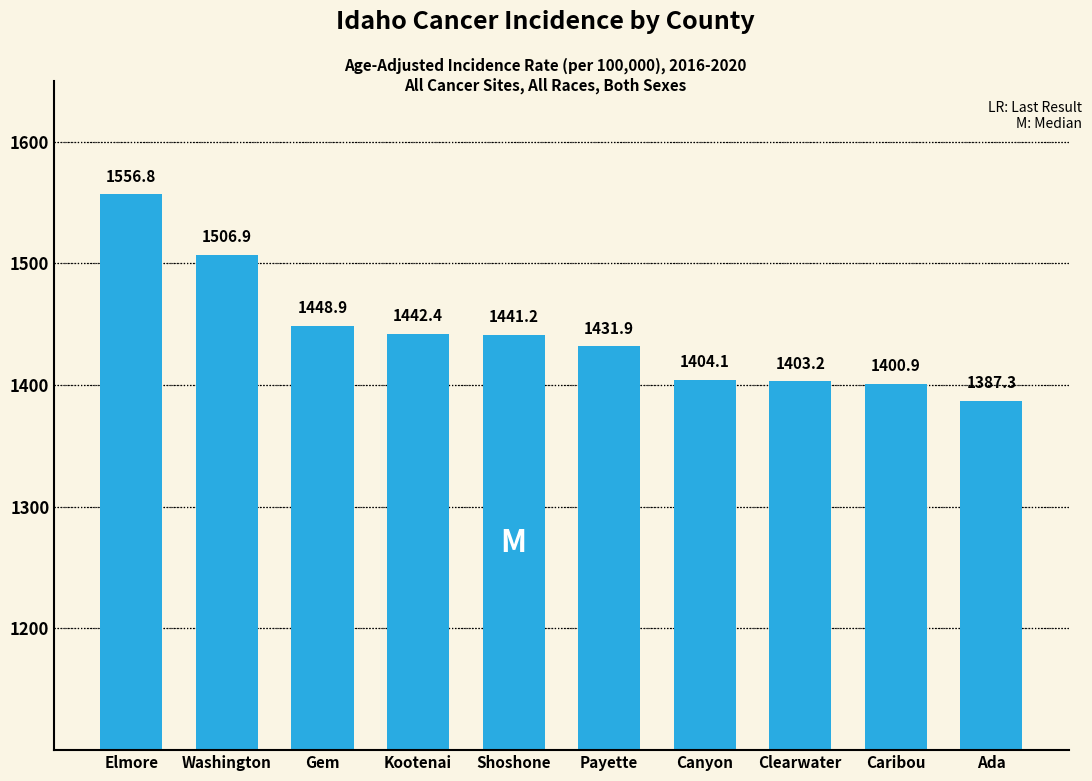

What value does the data have at Gem?

1448.9